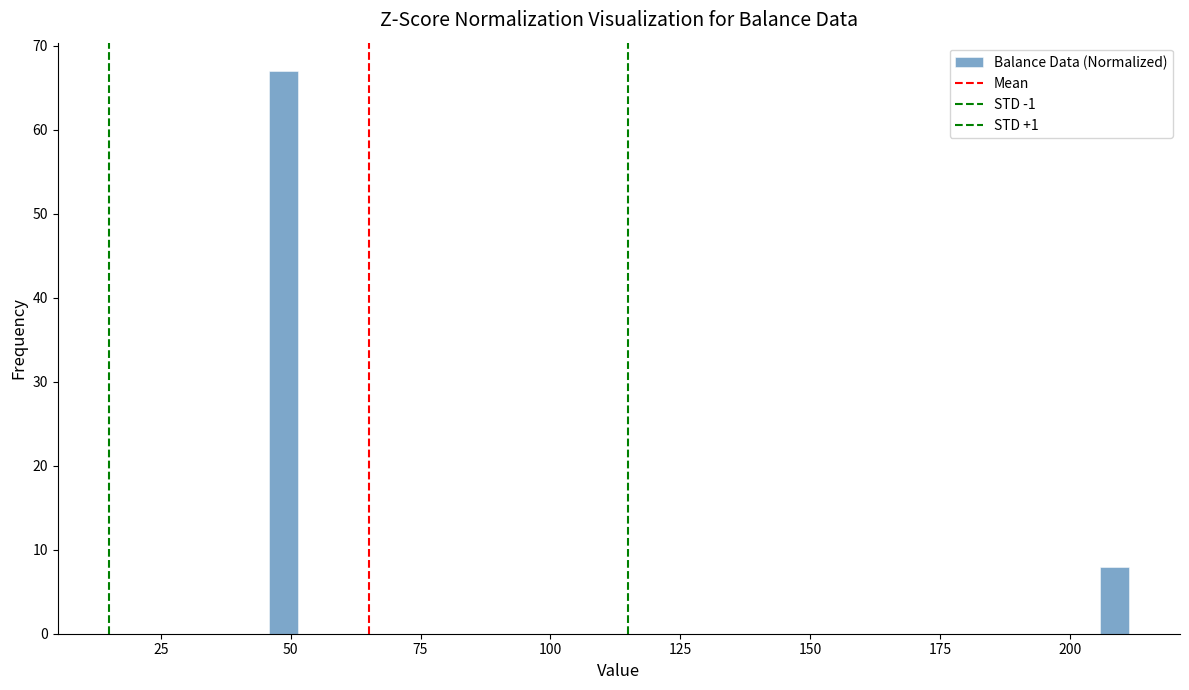

Around what value on the x-axis is the tallest bar? Give the approximate position of its centre, as read against the axis.

50